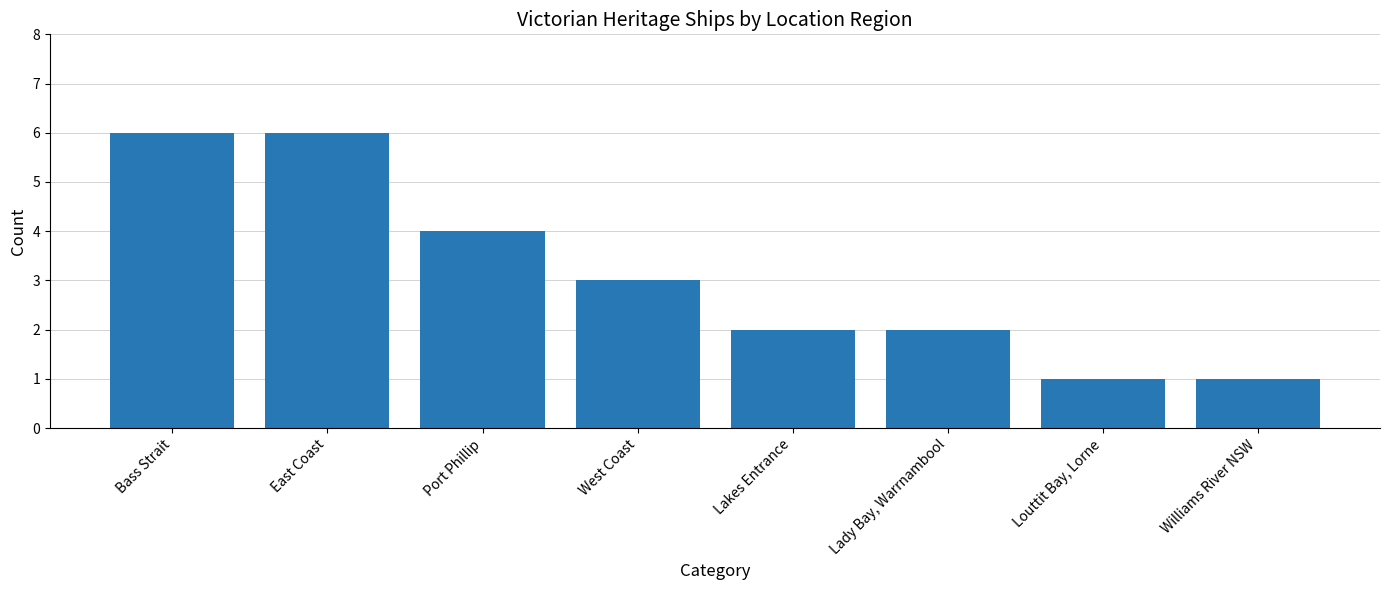

True or false: the data shows 3 at West Coast.

True